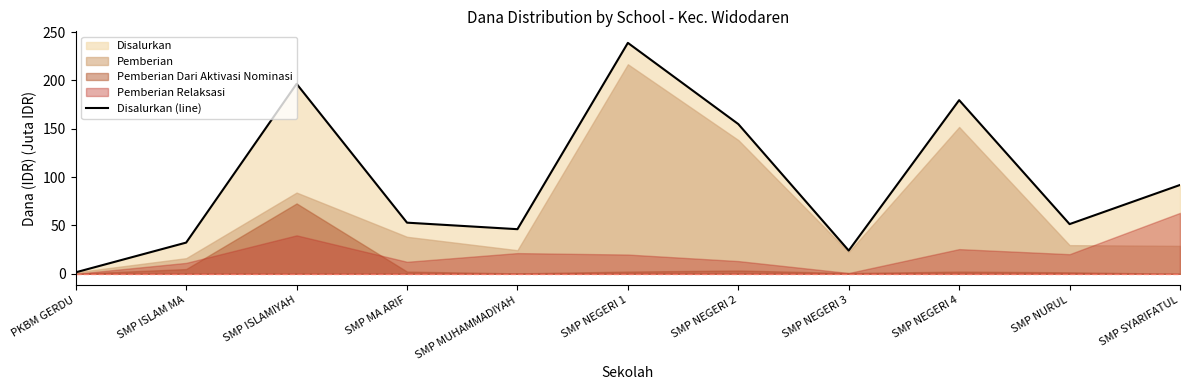

Reading right to left, extract all data points from this chart.

SMP SYARIFATUL=91.9	SMP NURUL=51.4	SMP NEGERI 4=179.6	SMP NEGERI 3=24.0	SMP NEGERI 2=154.9	SMP NEGERI 1=238.9	SMP MUHAMMADIYAH=46.1	SMP MA ARIF=52.9	SMP ISLAMIYAH=196.5	SMP ISLAM MA=32.2	PKBM GERDU=1.5